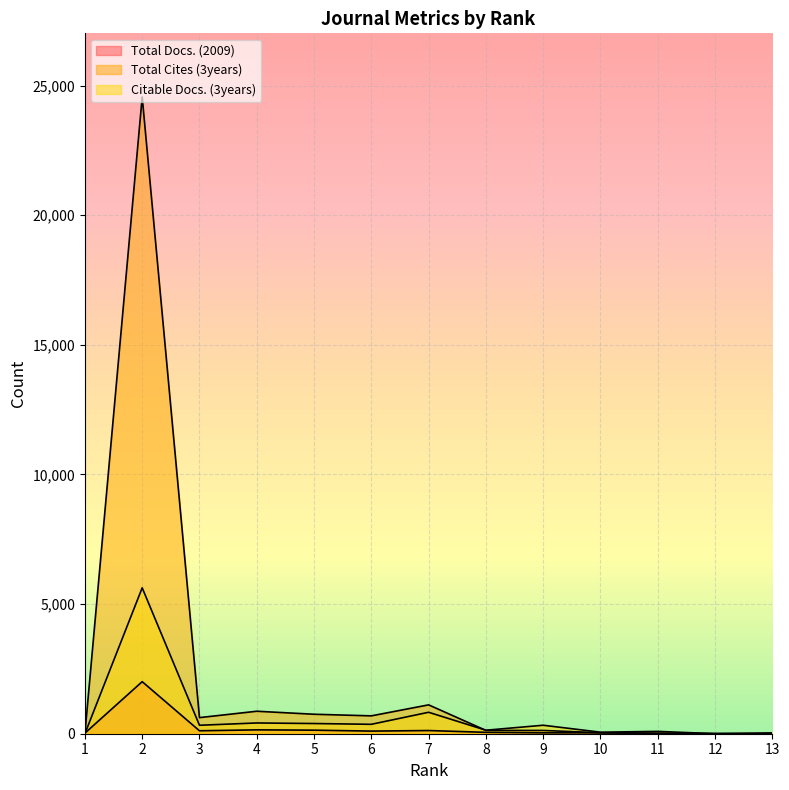

At how many categories does at least one series exceed 895?

2